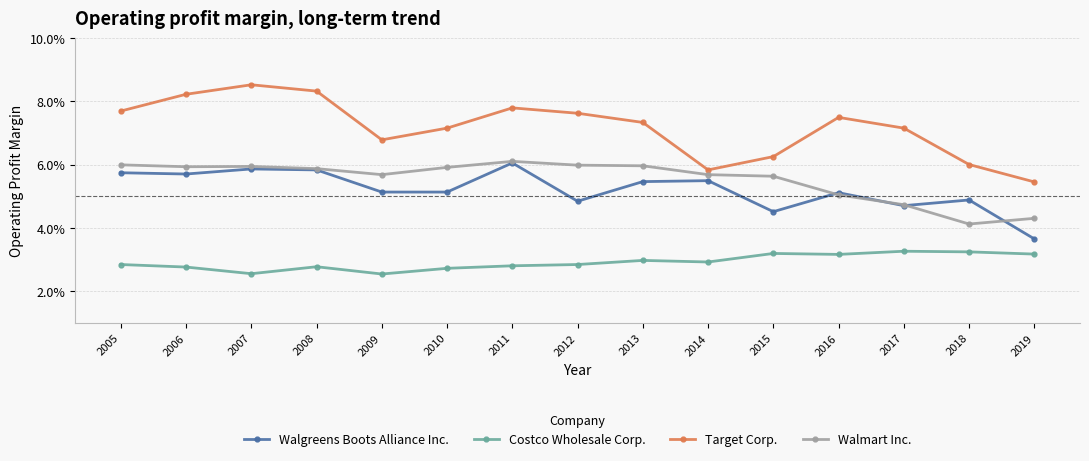

Which series changed the most between 2010 and 2015?

Target Corp.